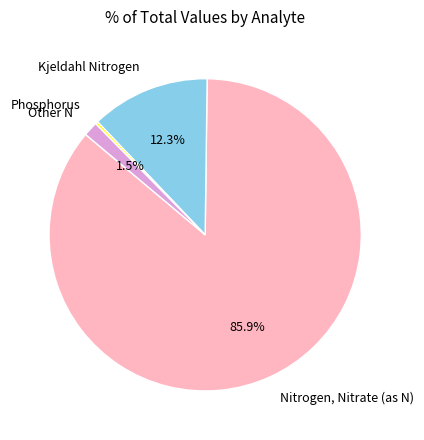

Do Nitrogen, Nitrate (as N) and Other N together represent more than half of the pie?

Yes